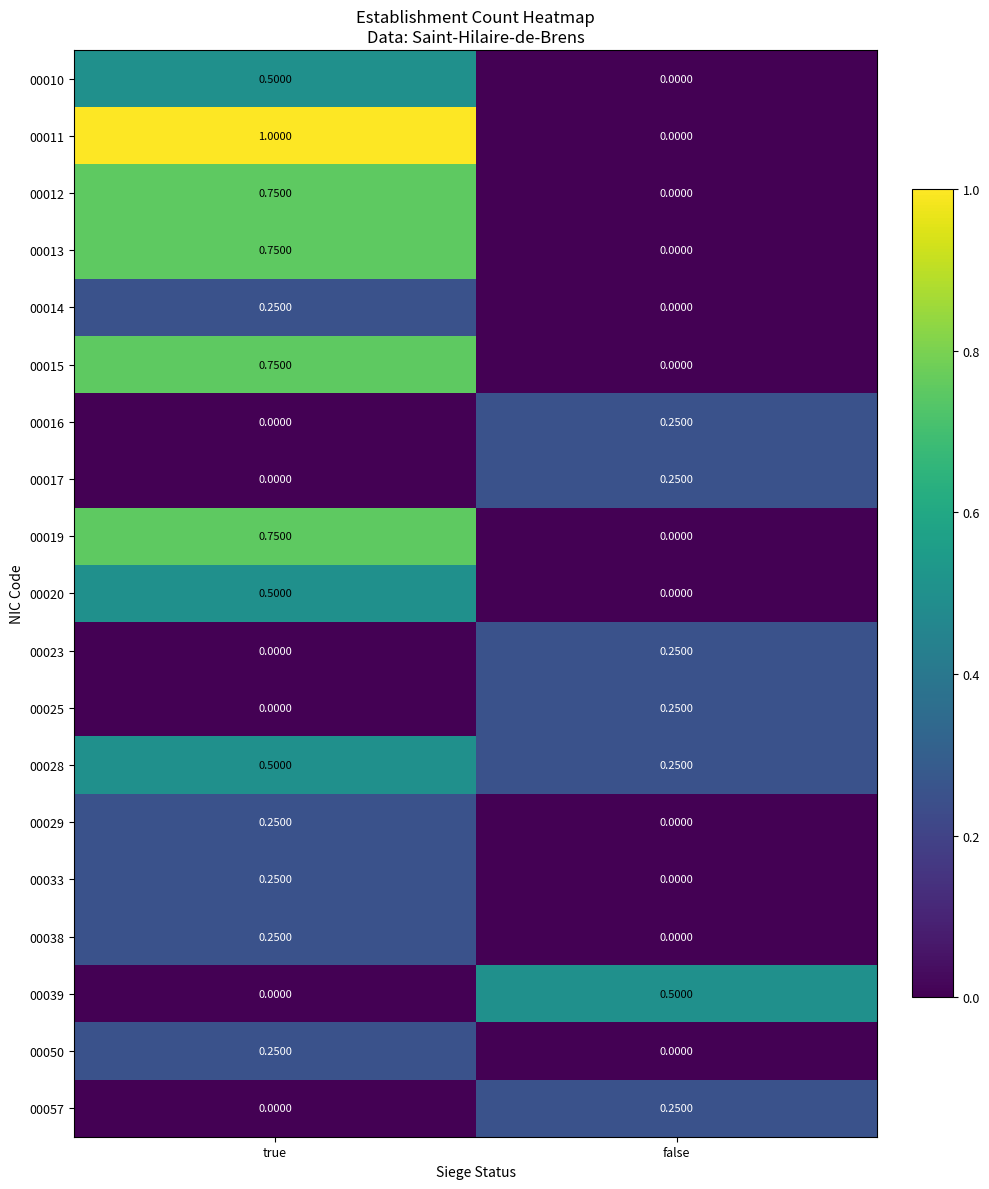

Is the value of 00010 at true greater than the value of 00057 at false?

Yes